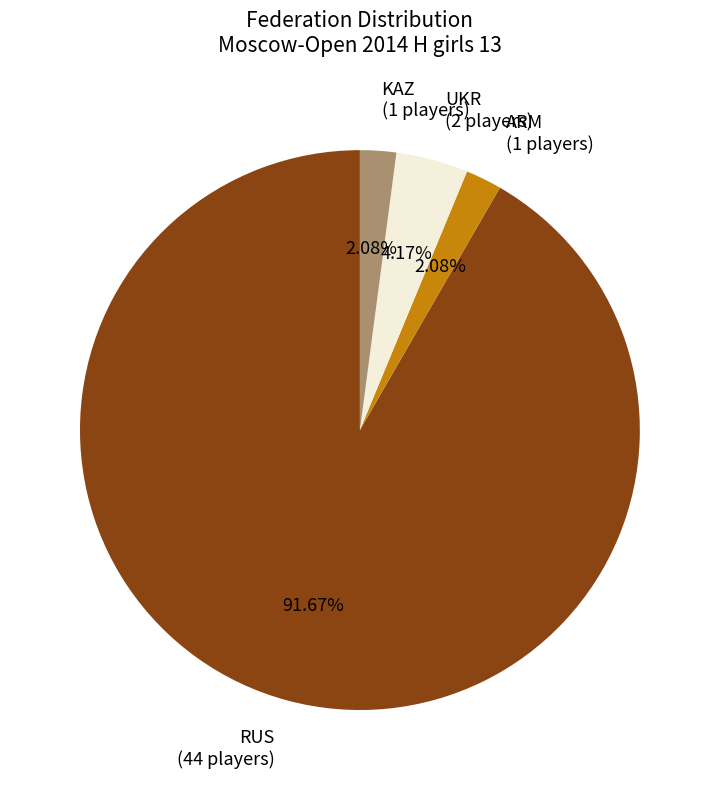

Count the number of slices in the pie.

4